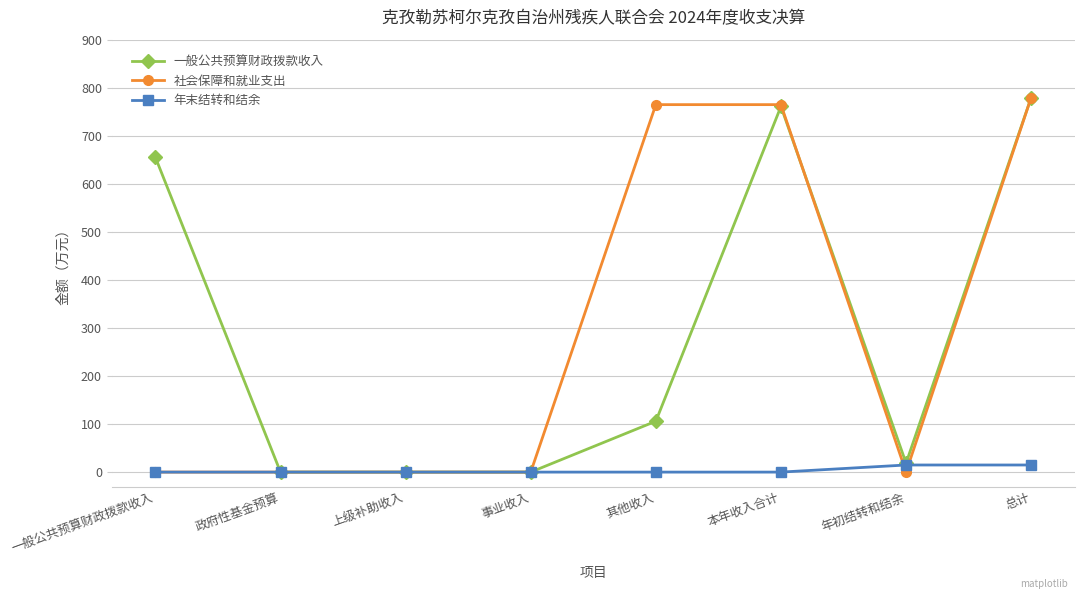

What is the label of the 6th point from the left?

本年收入合计